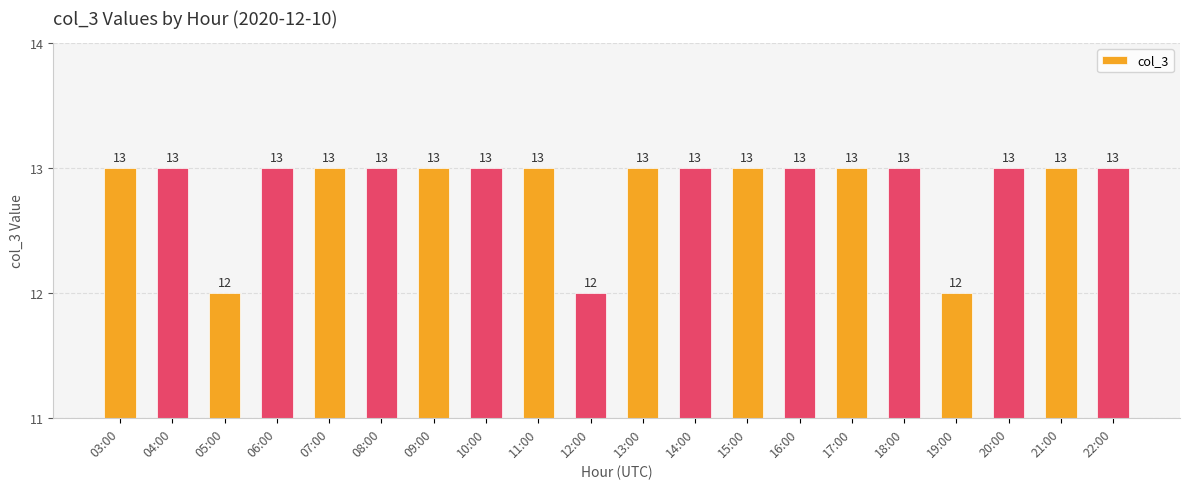

Reading left to right, what are all the values shown in this chart?

13	13	12	13	13	13	13	13	13	12	13	13	13	13	13	13	12	13	13	13